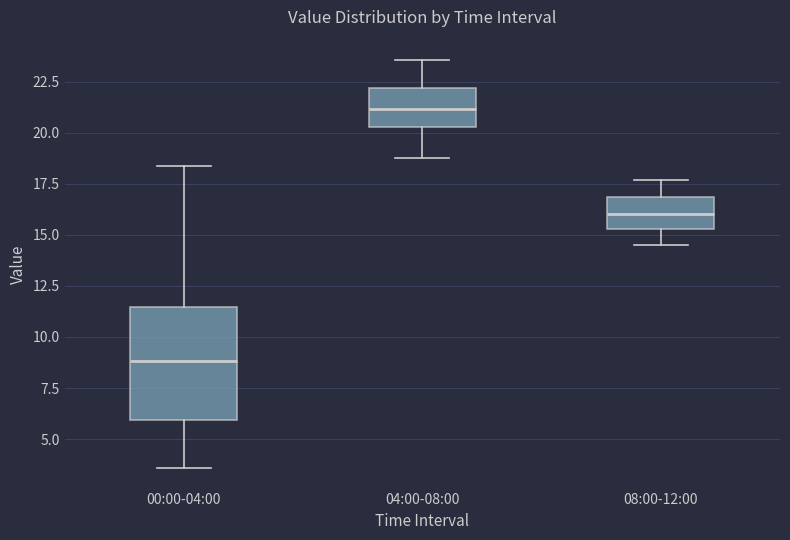

Comparing the boxes themselves (not the whiskers), which one is the tallest?

00:00-04:00